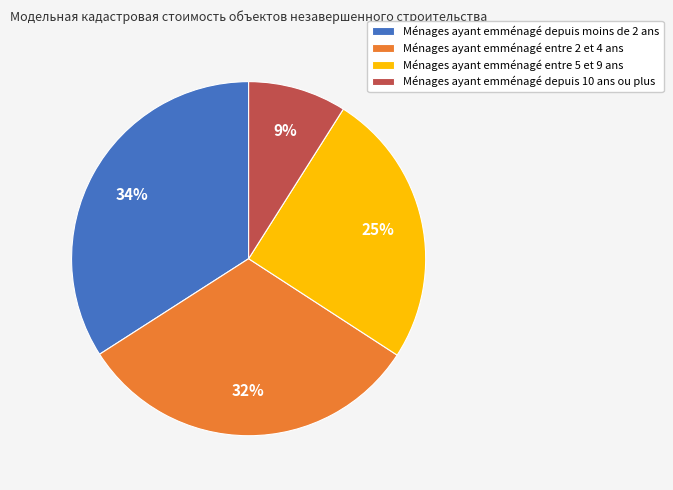

Is the sum of Ménages ayant emménagé depuis 10 ans ou plus and Ménages ayant emménagé depuis moins de 2 ans greater than half?

No